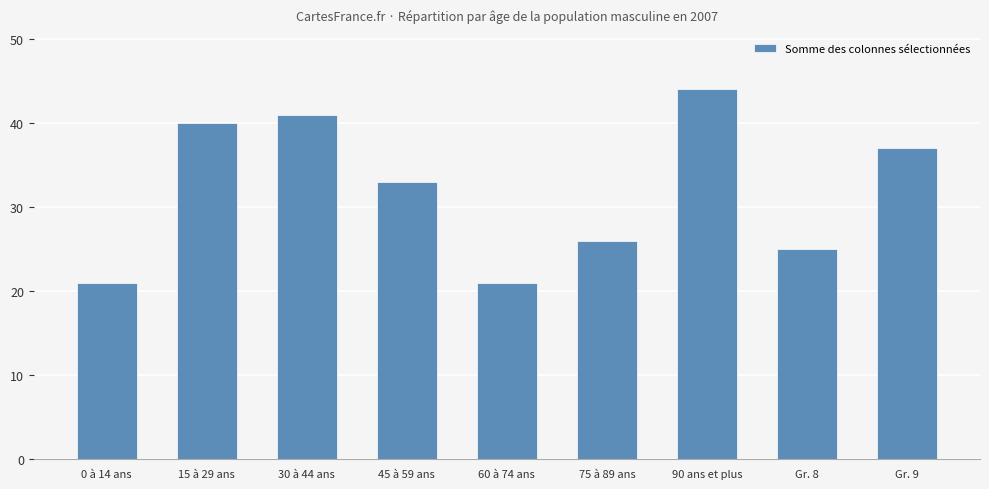

Reading left to right, transcribe all the data shown in this chart.

21	40	41	33	21	26	44	25	37